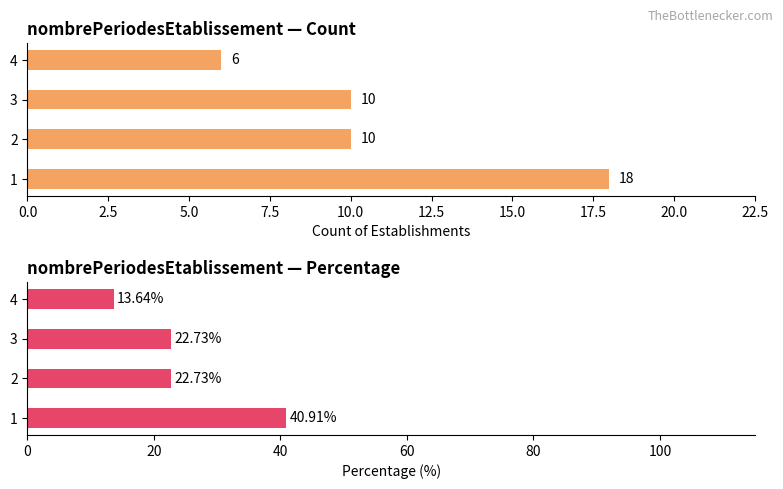

What is the value of the Count bar at the 3rd from the left?

10.0